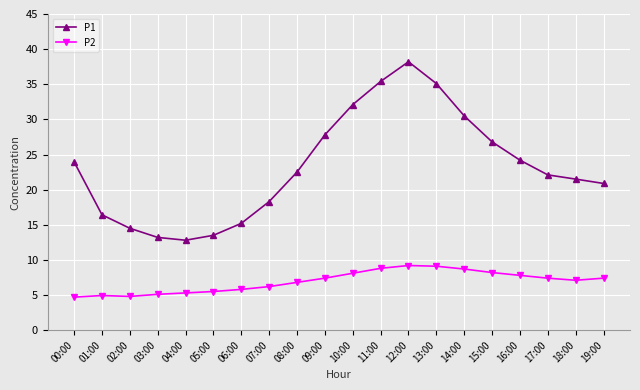

What is the smallest value displayed?

4.7